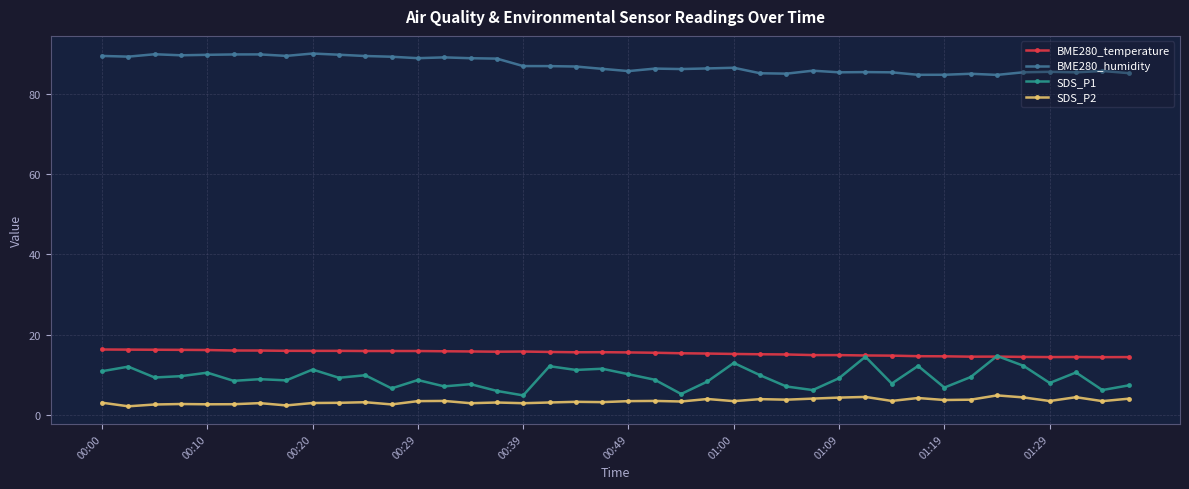

What is the lowest value of the BME280_temperature series?

14.4